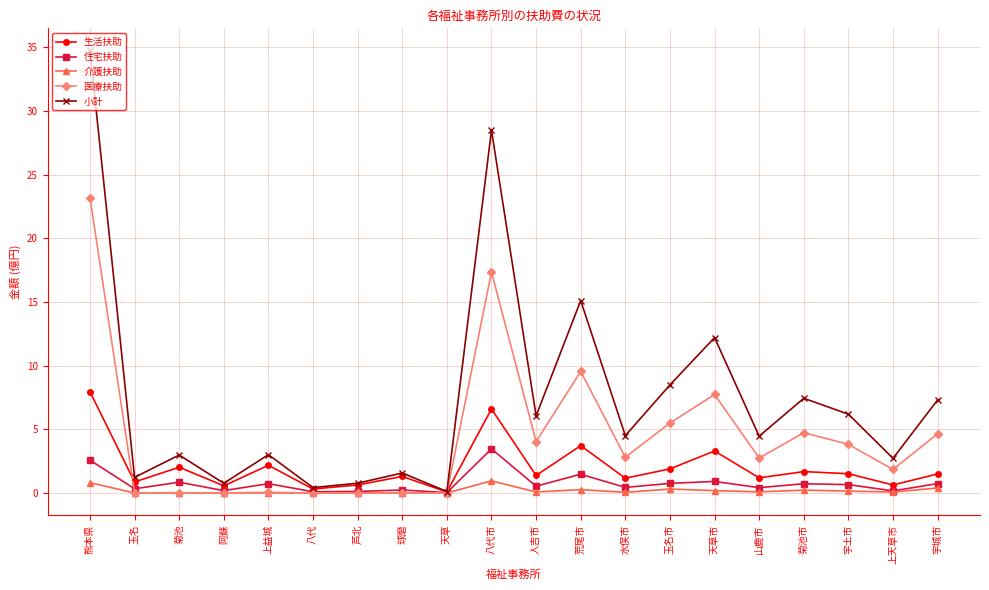

What is the greatest value displayed?

34.8